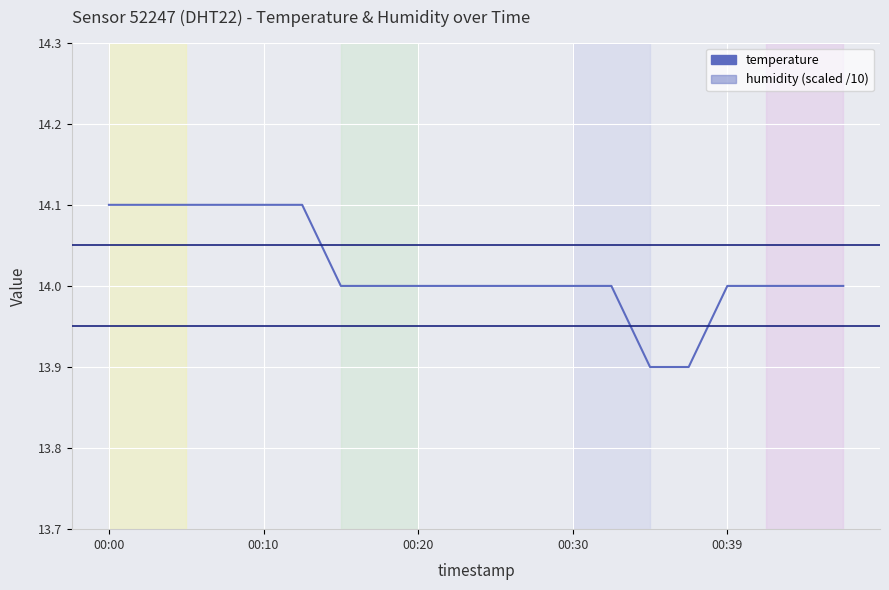

At which category is the sum across all series the highest?

00:00